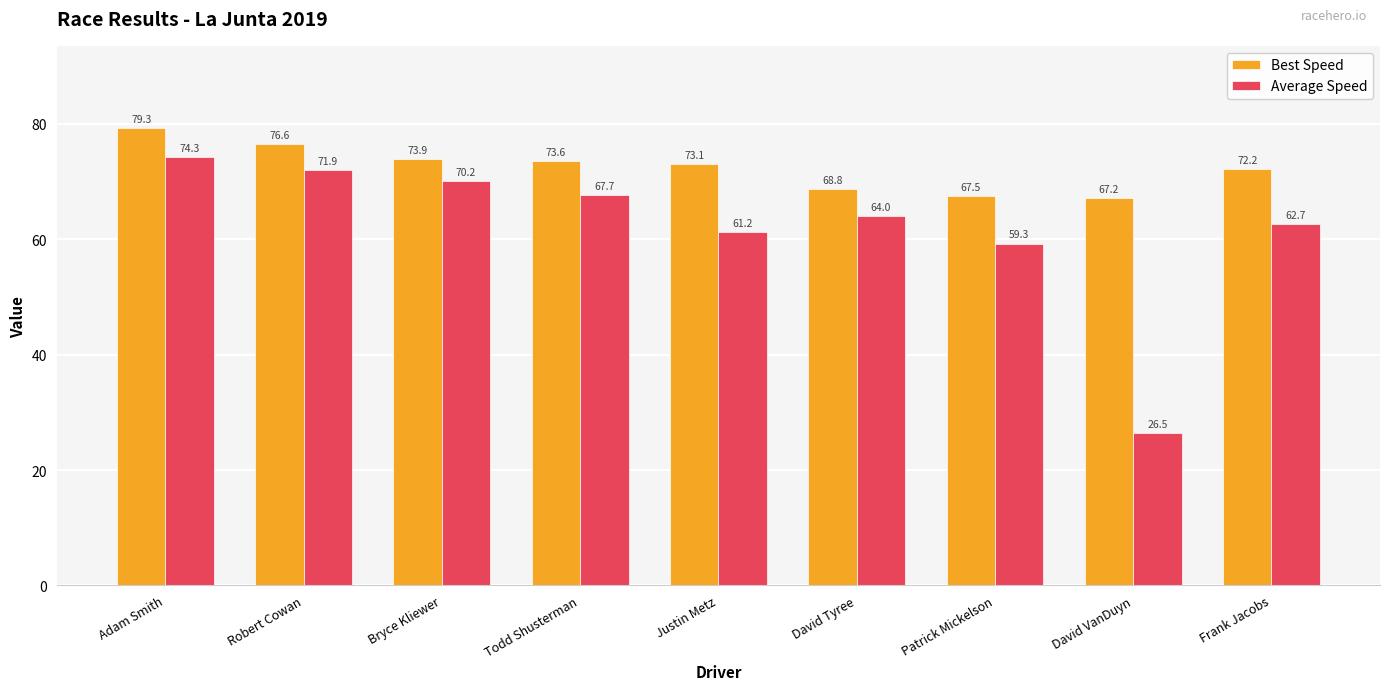

Are the bars grouped side by side (vs. stacked)?

Yes